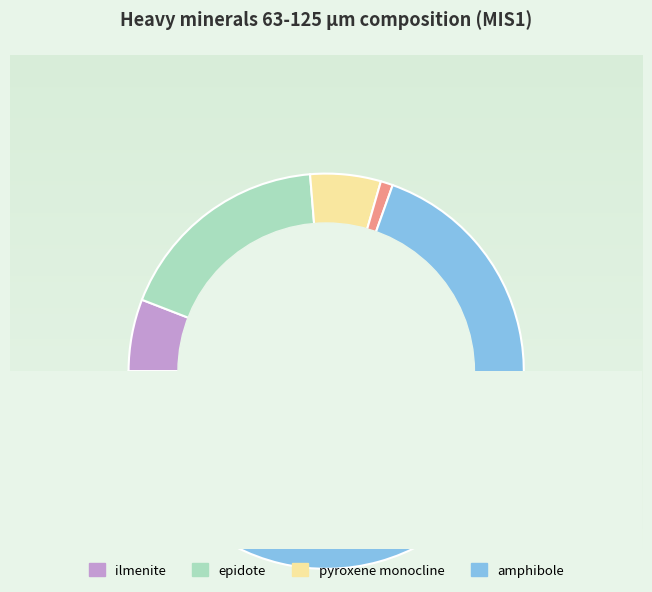

Is there a majority slice in this chart?

Yes